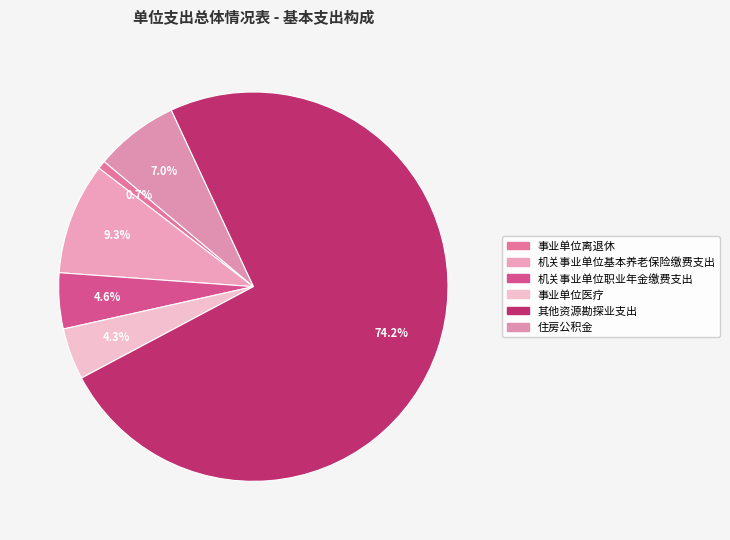

Does 事业单位离退休 account for over 50% of the chart?

No